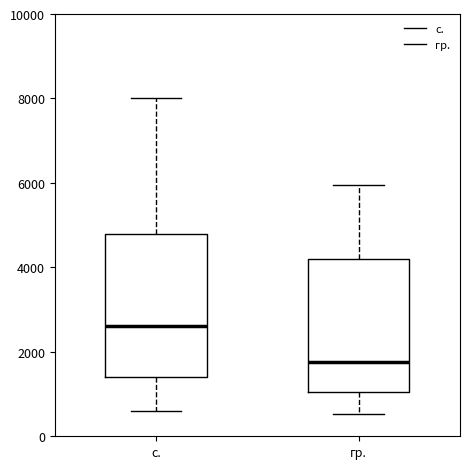

Which box is the tallest, from its lower edge to its upper edge?

с.